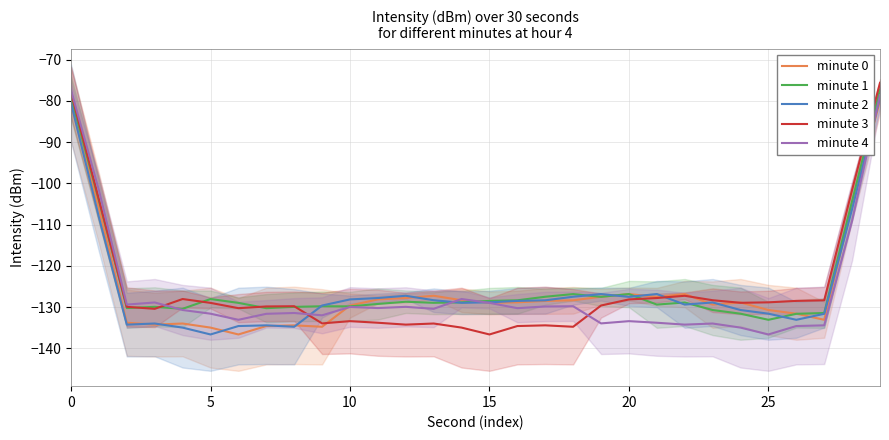

Which series ends up on top after the final intersection of minute 2 and minute 4?

minute 4